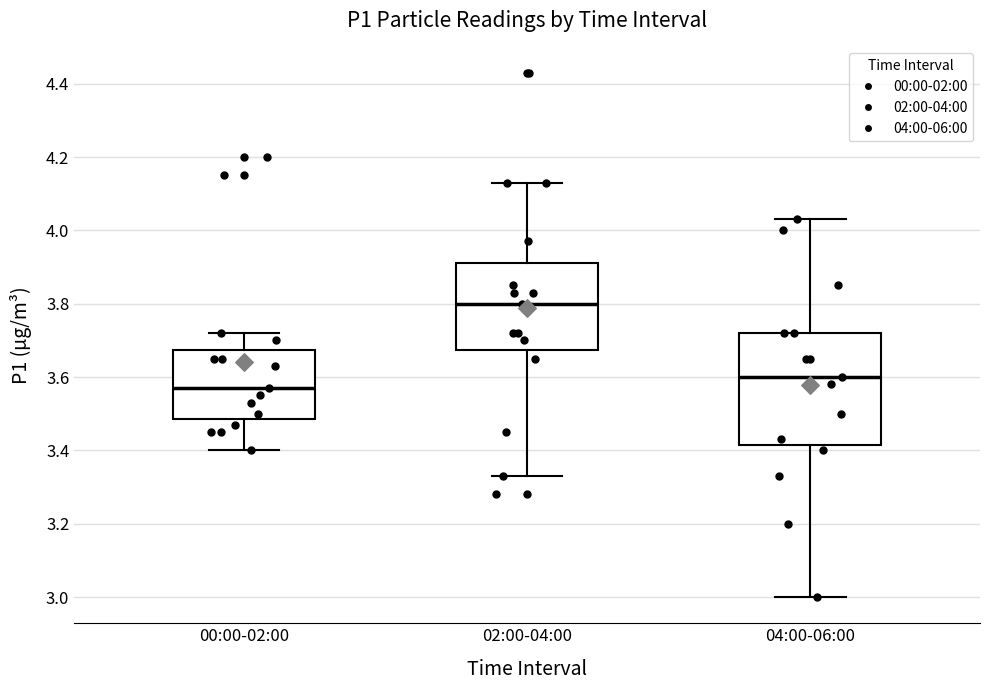

Reading left to right, transcribe this box plot: for each box, give where its median line is, the range the box spans, and where its two whiskers end, as read against the y-axis. The values are not printed on the chart, so give them approximately, as read against the axis.

00:00-02:00: median 3.58, box 3.48 to 3.68, whiskers 3.40 to 3.72
02:00-04:00: median 3.80, box 3.68 to 3.92, whiskers 3.34 to 4.14
04:00-06:00: median 3.60, box 3.42 to 3.72, whiskers 3.00 to 4.04